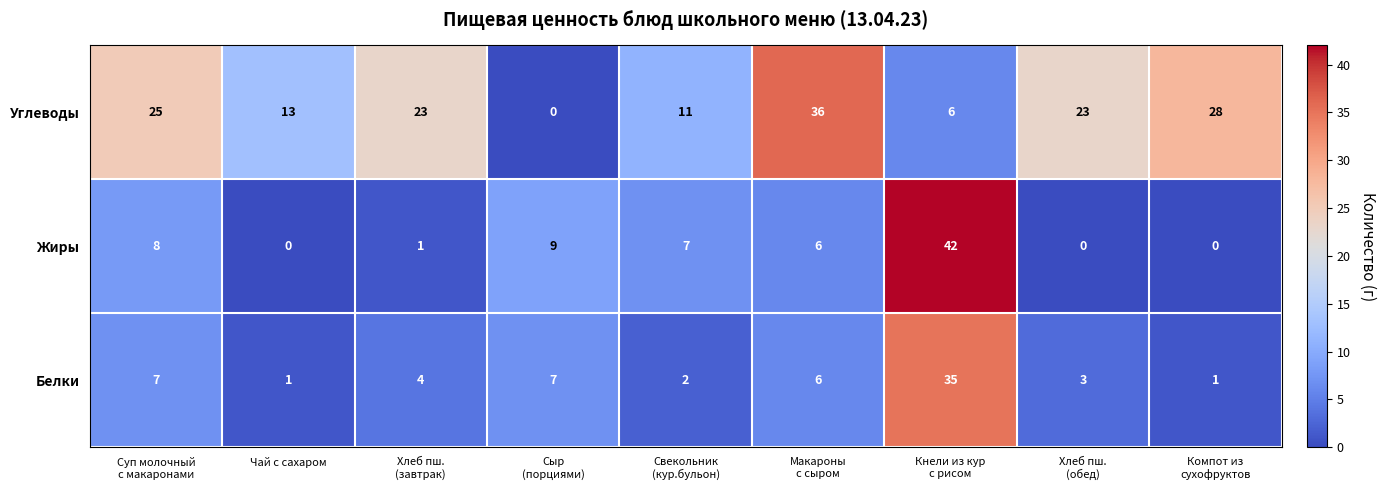

What is the difference between the maximum and minimum values in the Белки series?

34